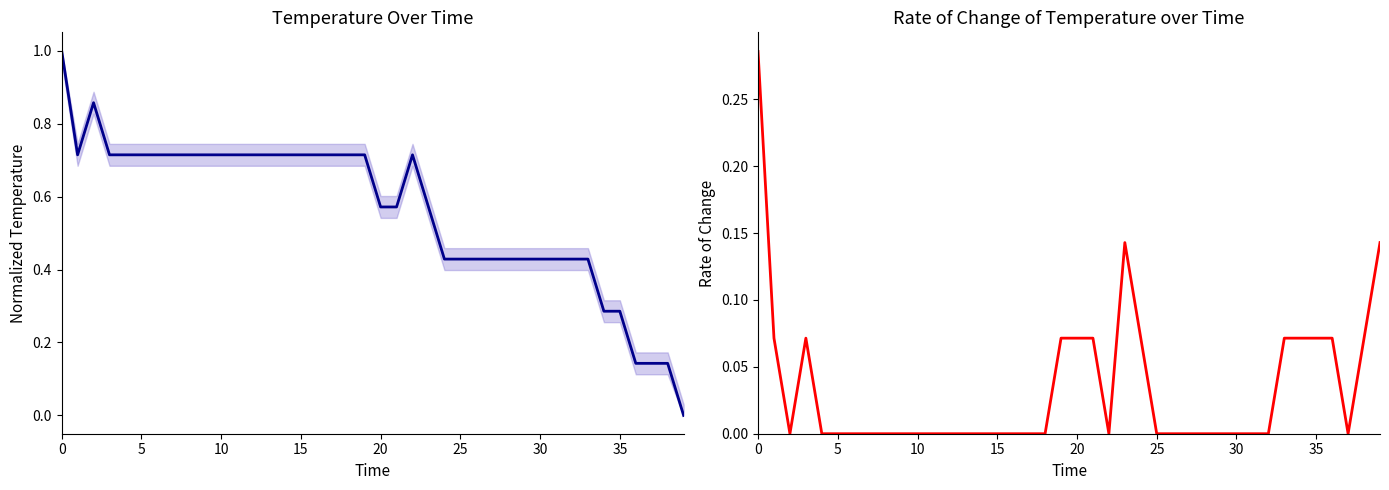

Where is temperature nearest to the value 0?

39